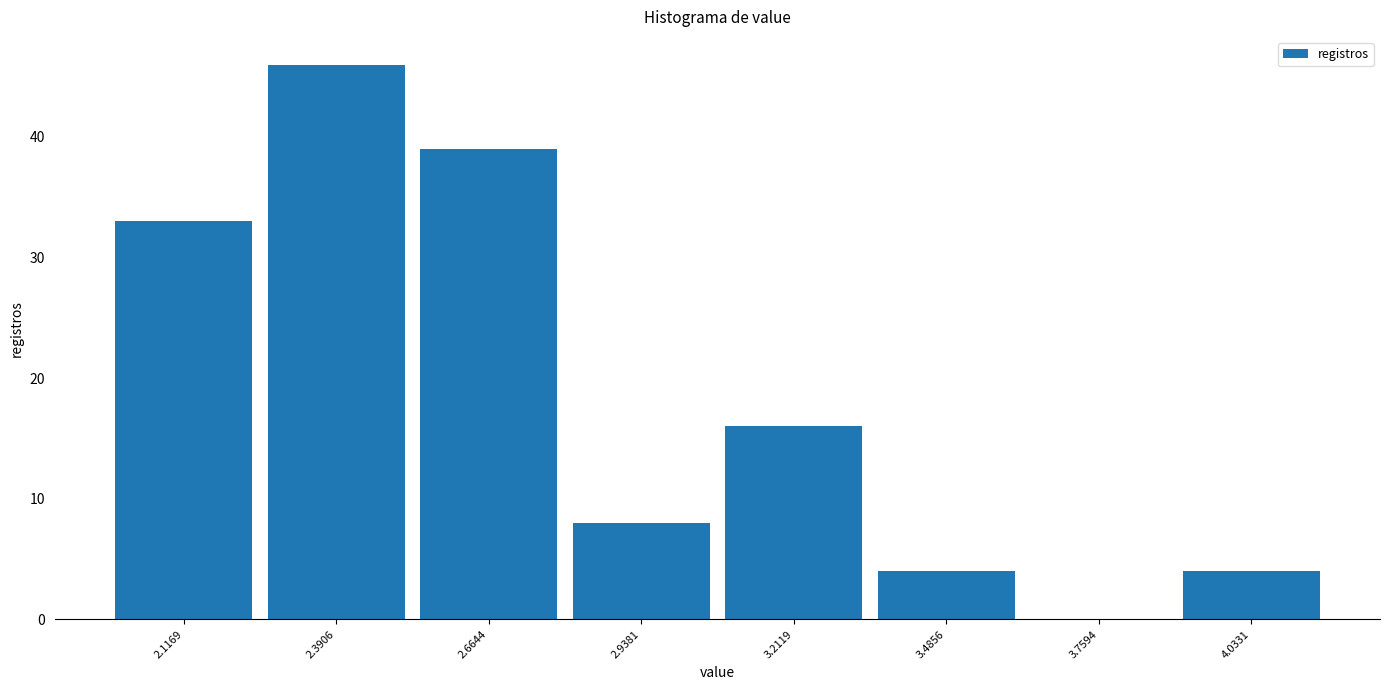

Over which range of the x-axis is the bar tallest?

2.25 to 2.55